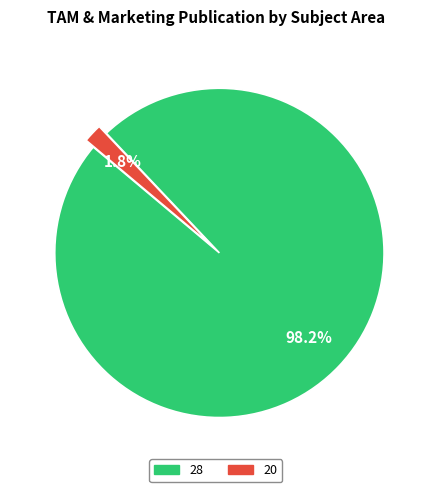

How many slices are in this pie chart?

2